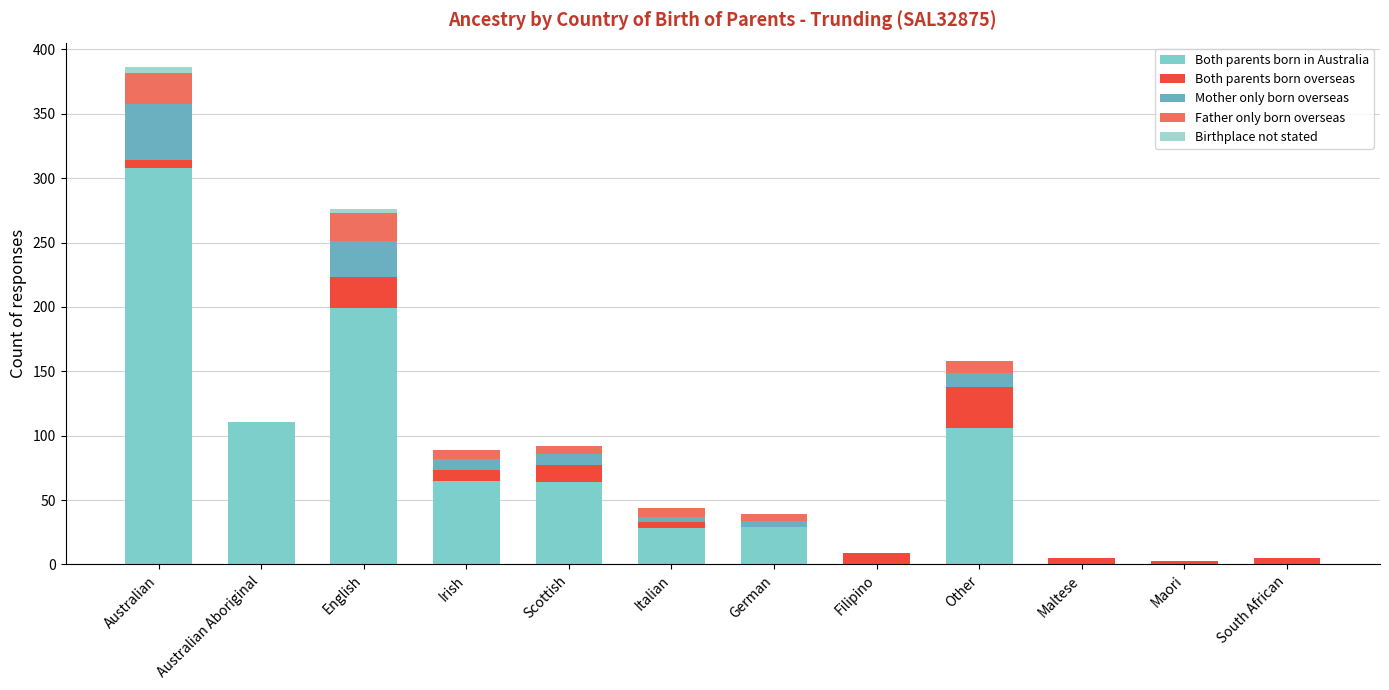

What is the value of the Both parents born in Australia bar at the 5th from the left?

64